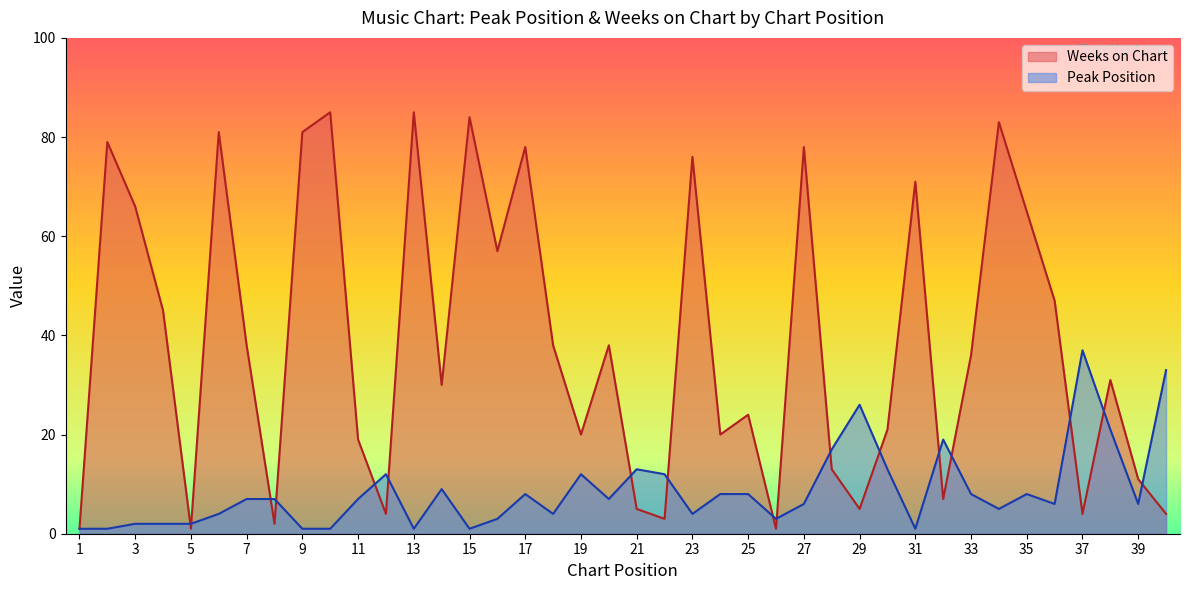

At how many categories does at least one series exceed 4?

37